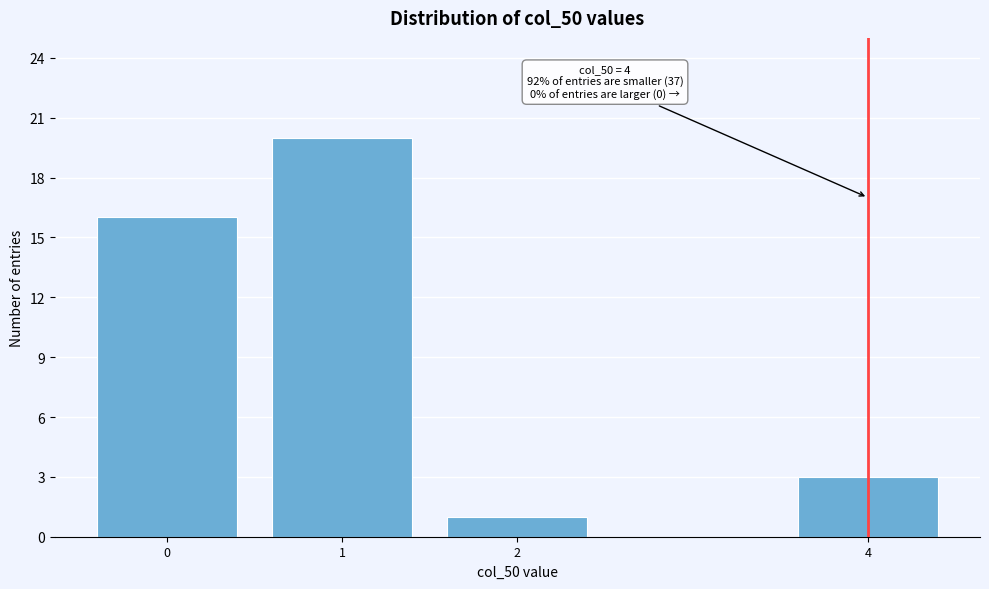

Reading left to right, list all the values displayed in this chart.

16	20	1	3